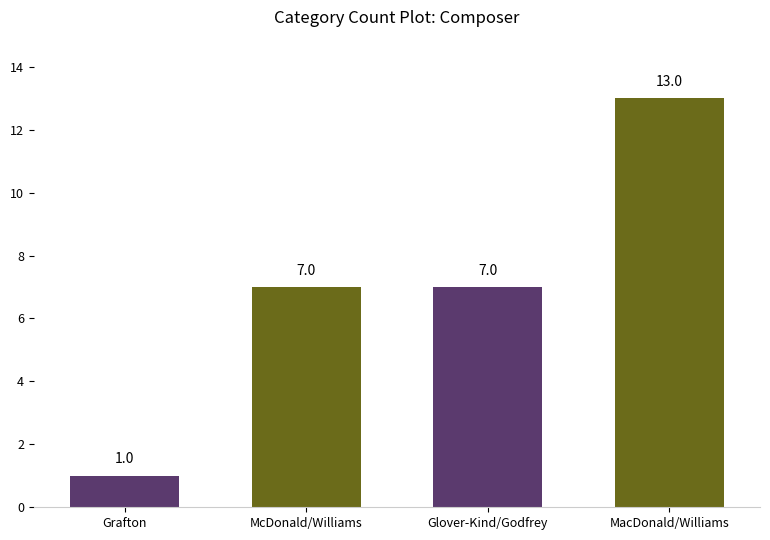

What is the value of the 2nd bar from the left?

7